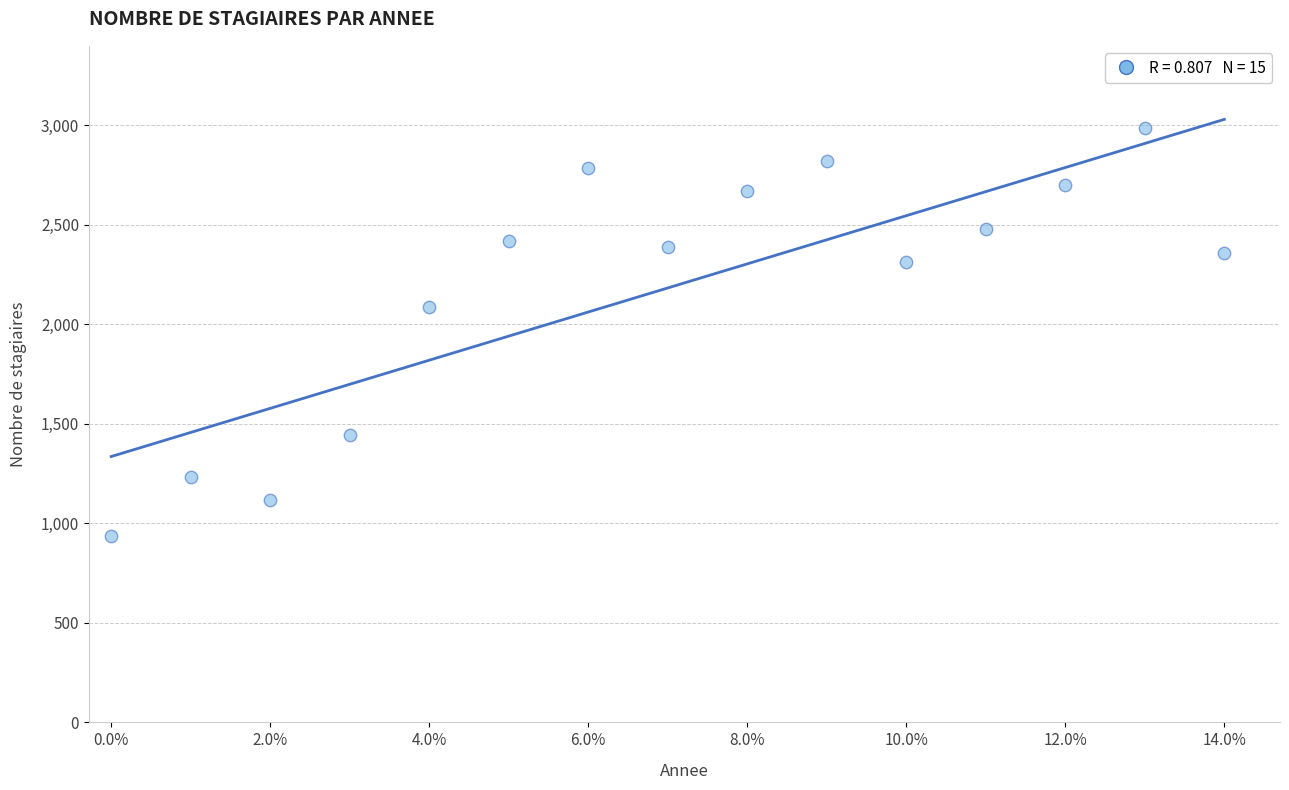

What Y value in the scatter plot is closest to 1962?

2090